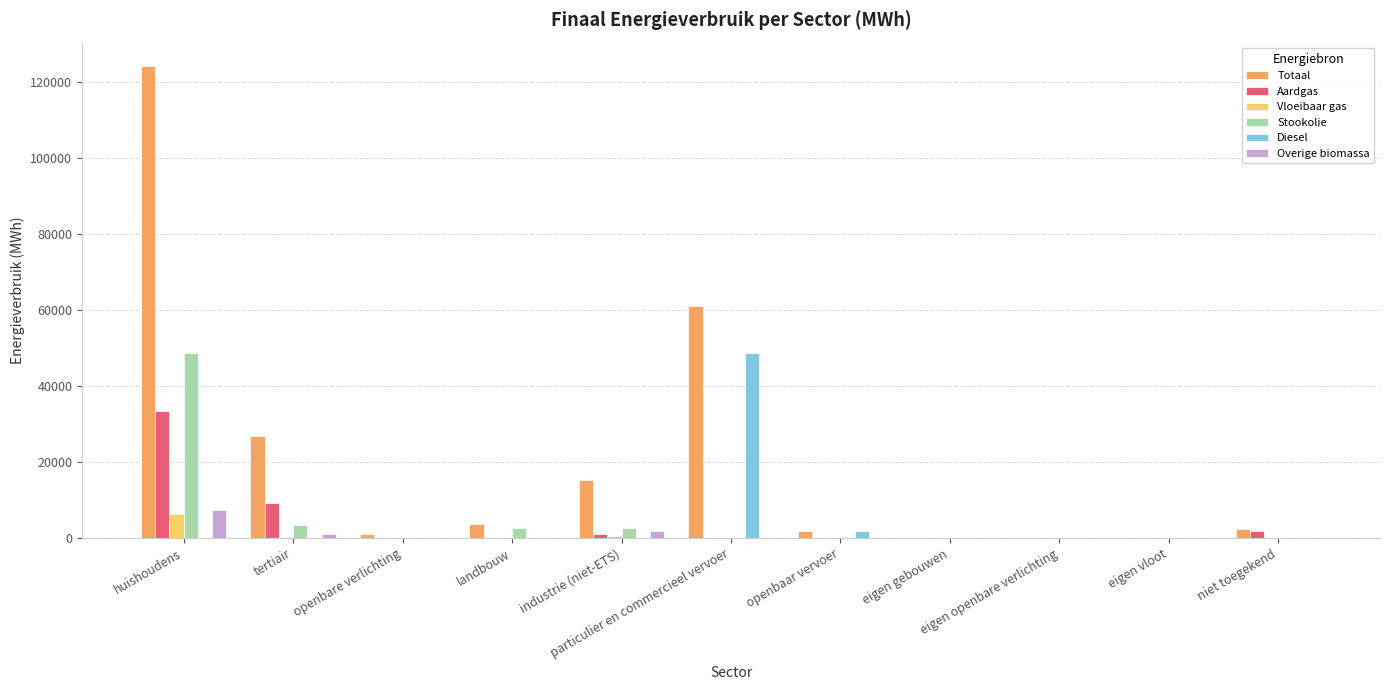

What is the greatest value displayed?

124225.5